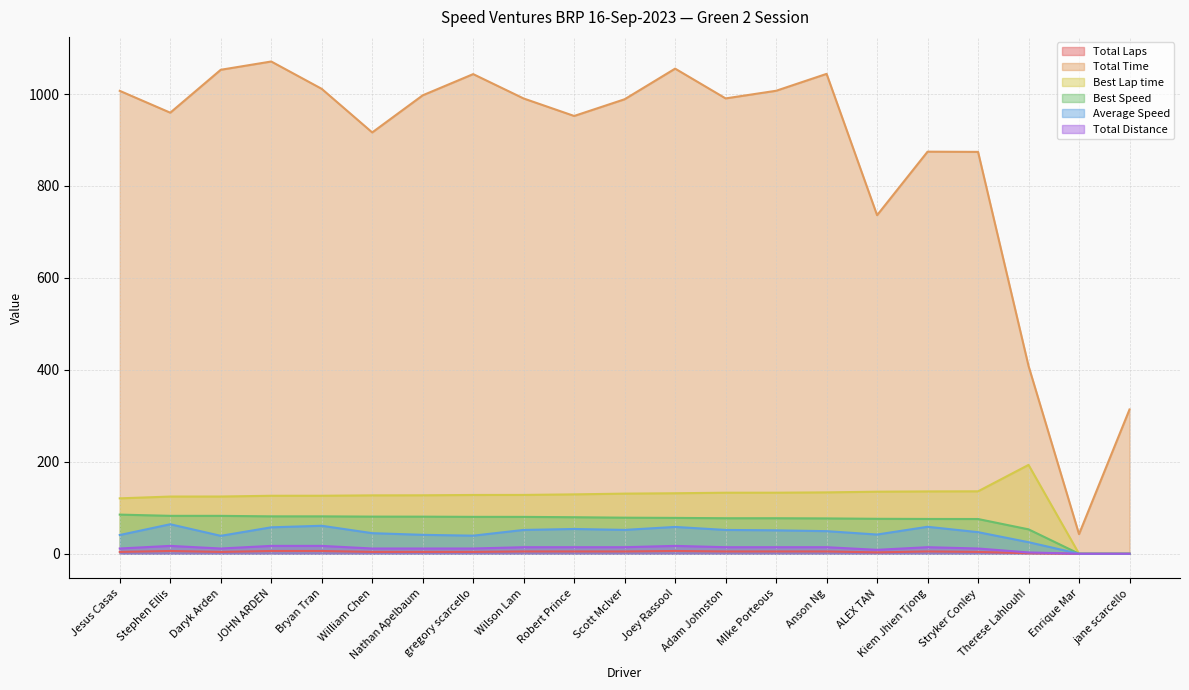

What is the value of the Total Laps point at the 15th from the left?

5.0